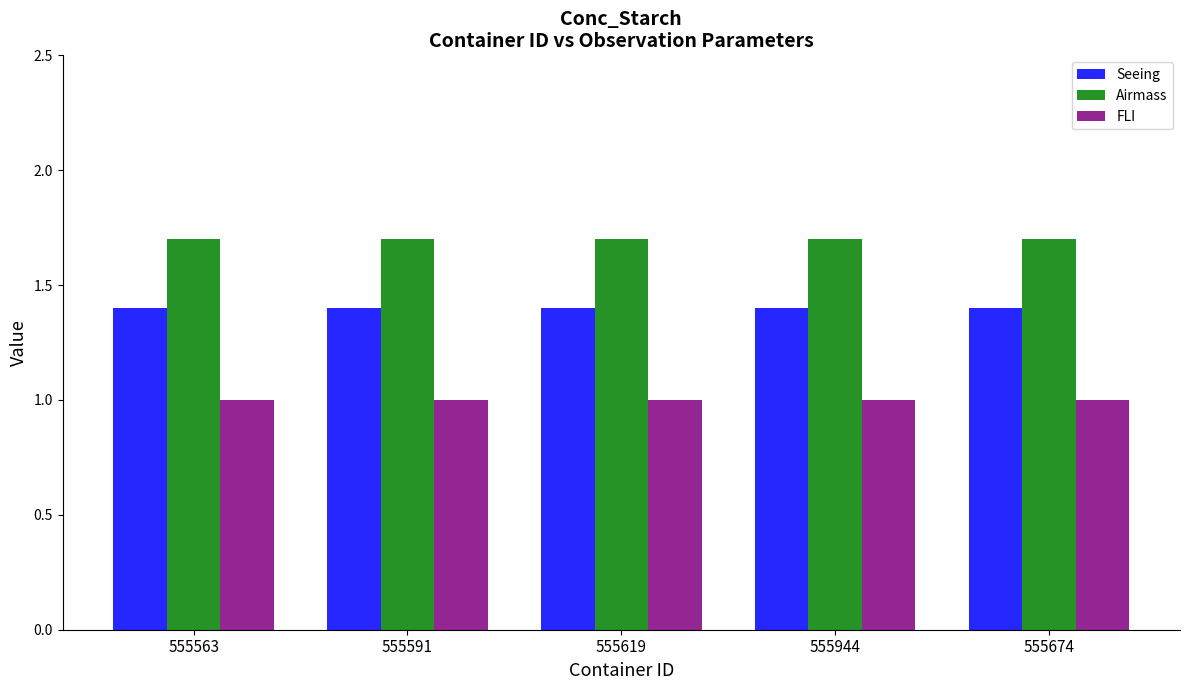

The value of Seeing at 555563 is 2.1. True or false?

False